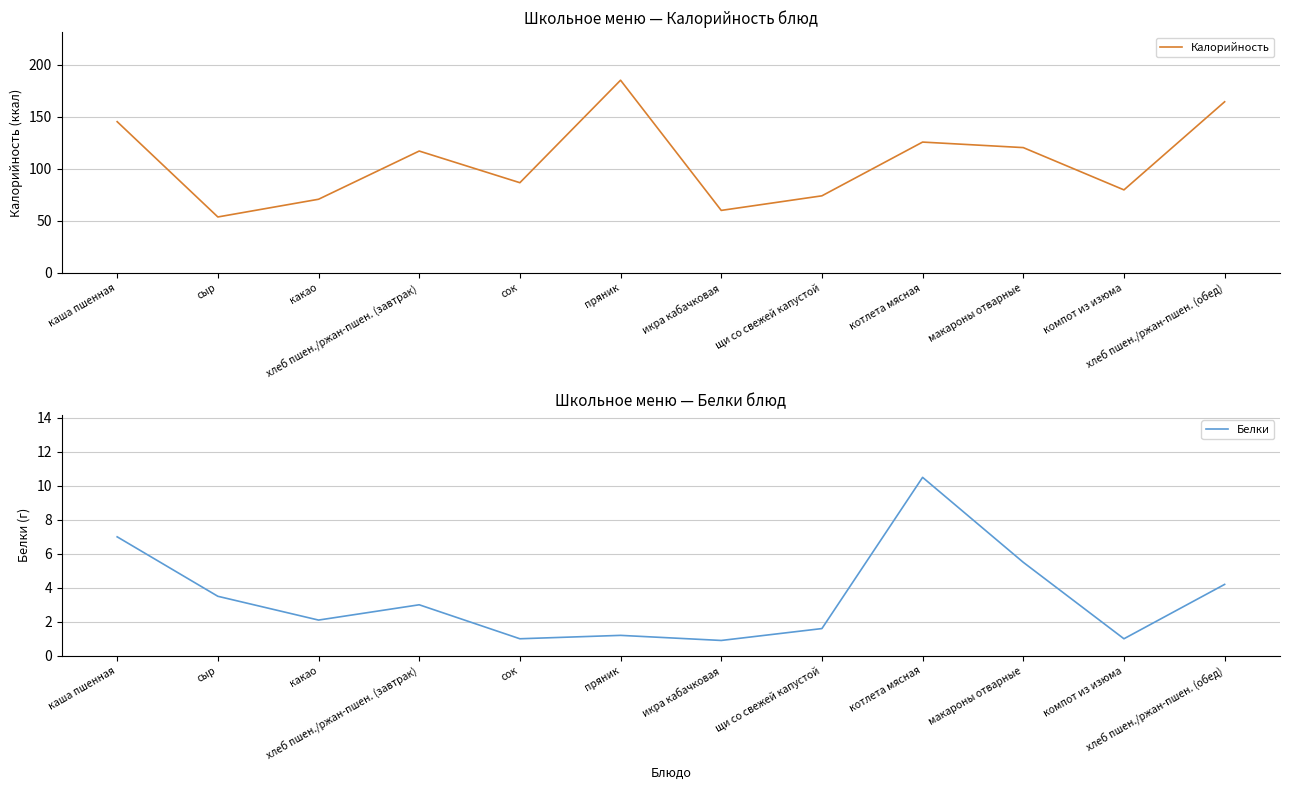

The value of Калорийность at пряник is 313.5. True or false?

False